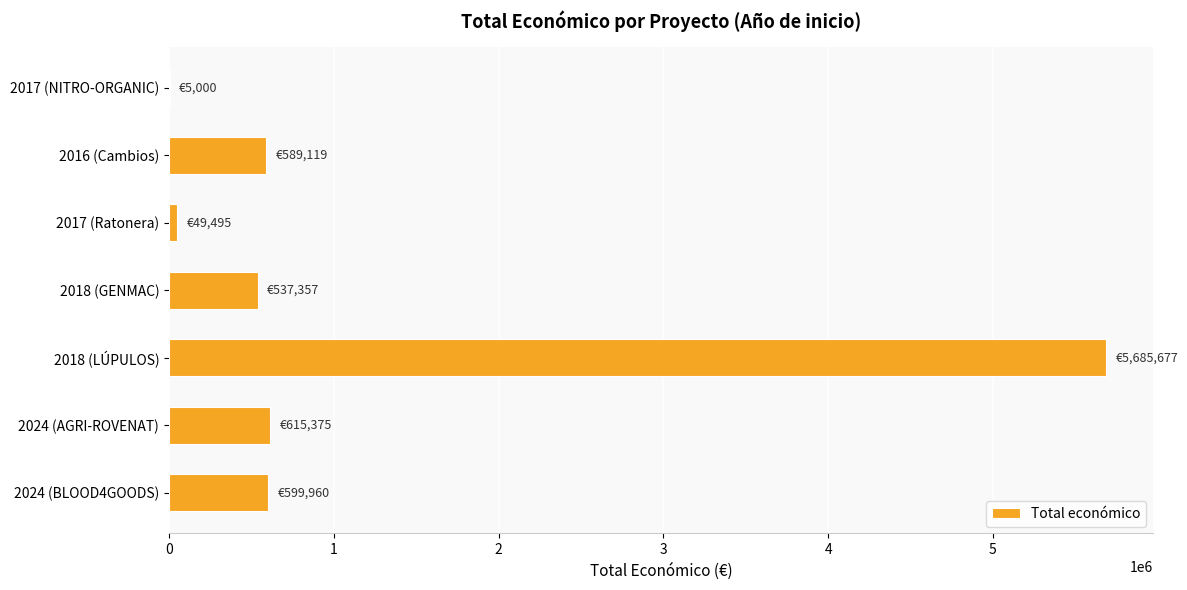

Is it true that the value at 2024 (BLOOD4GOODS) is 599960?

True